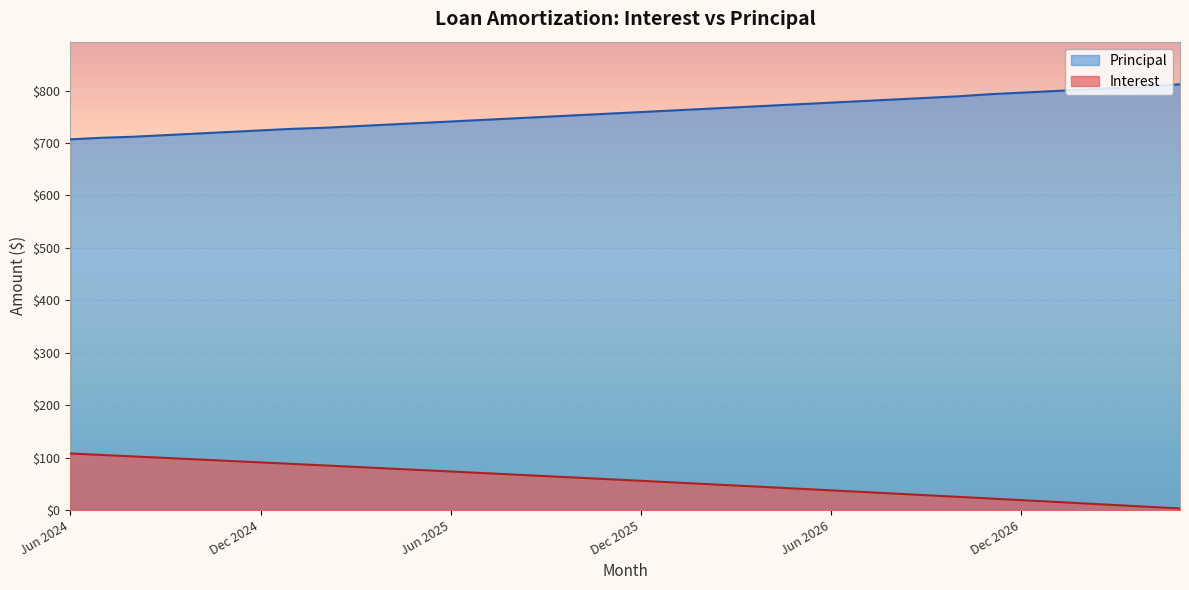

What is the label of the 25th point from the right?

May 2025